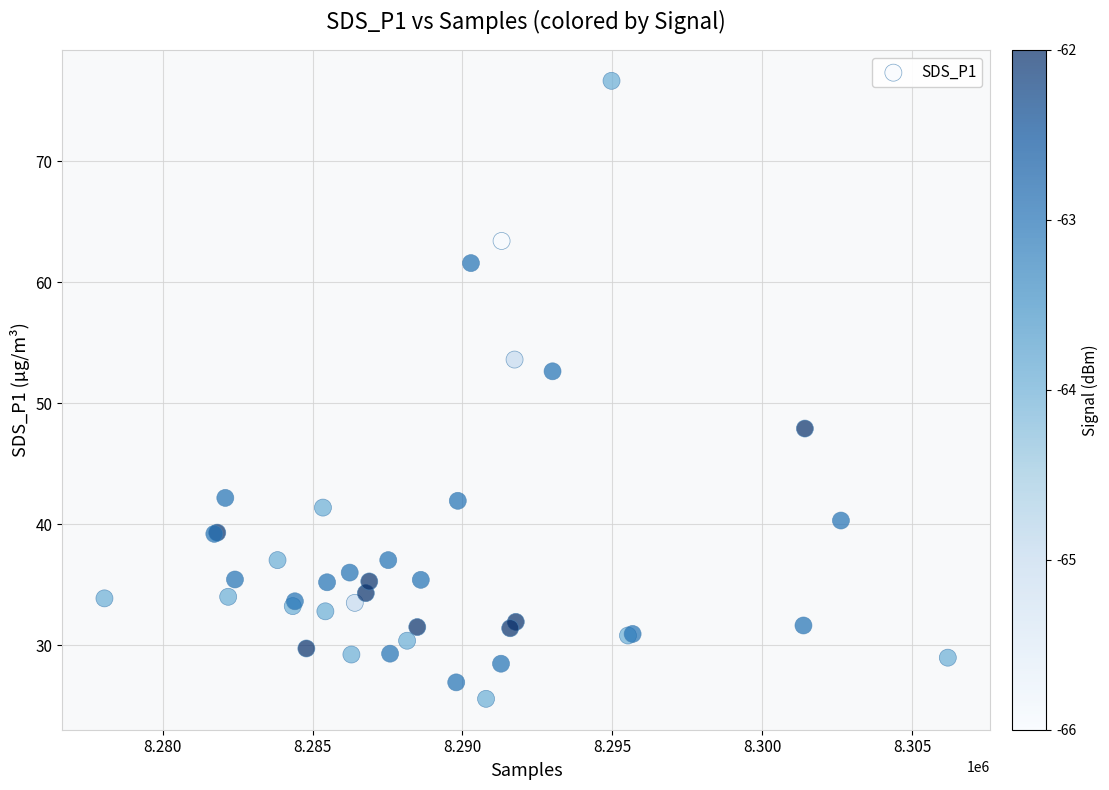

What Y value in the scatter plot is closest to 51?

52.6